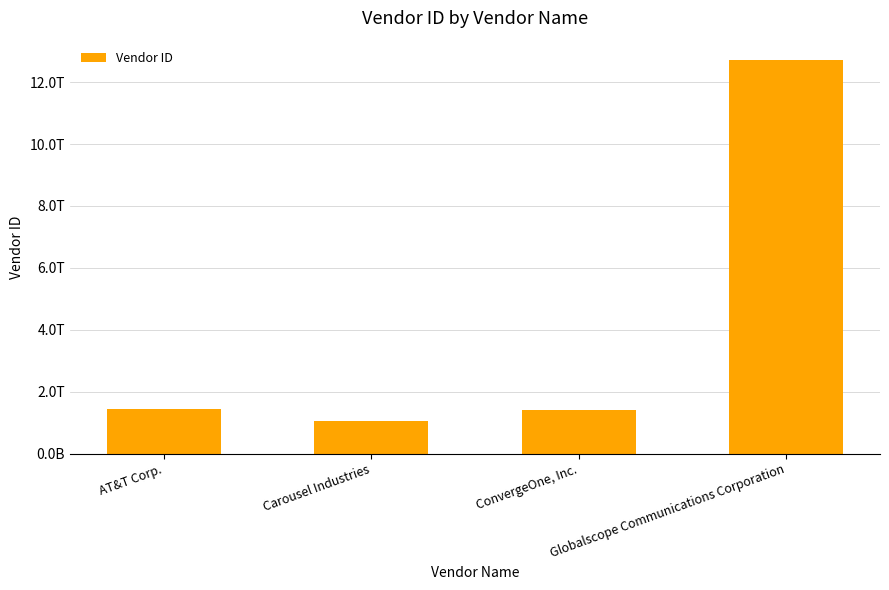

Rank the categories by value from lowest to highest.

Carousel Industries, ConvergeOne, Inc., AT&T Corp., Globalscope Communications Corporation